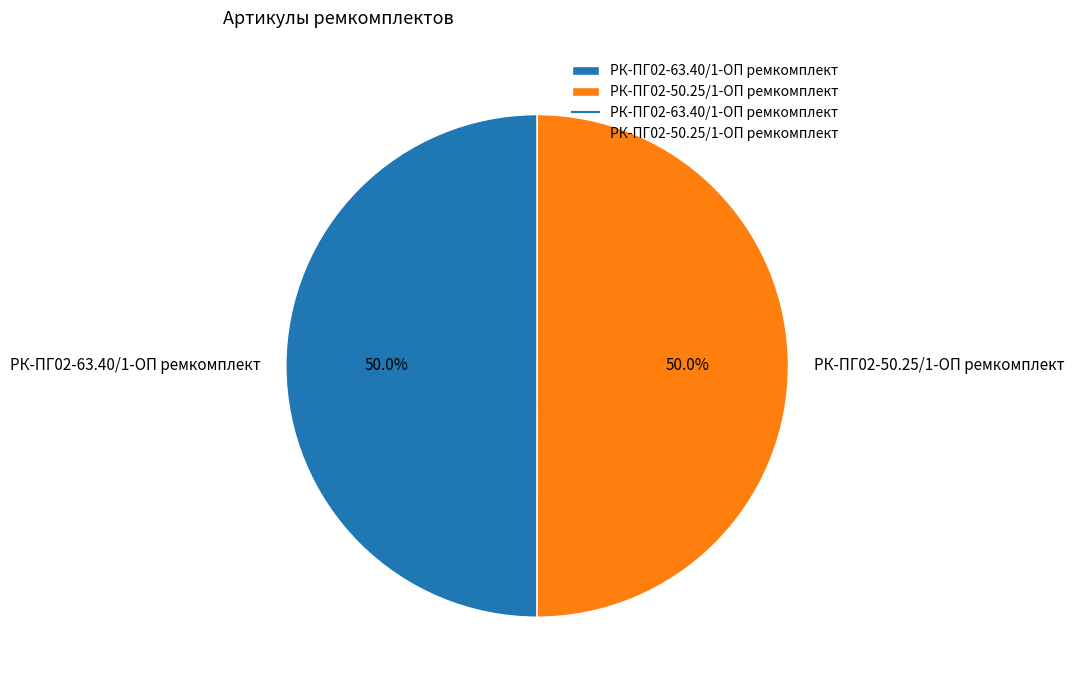

Is it true that РК-ПГ02-50.25/1-ОП ремкомплект is 36% of the pie?

False